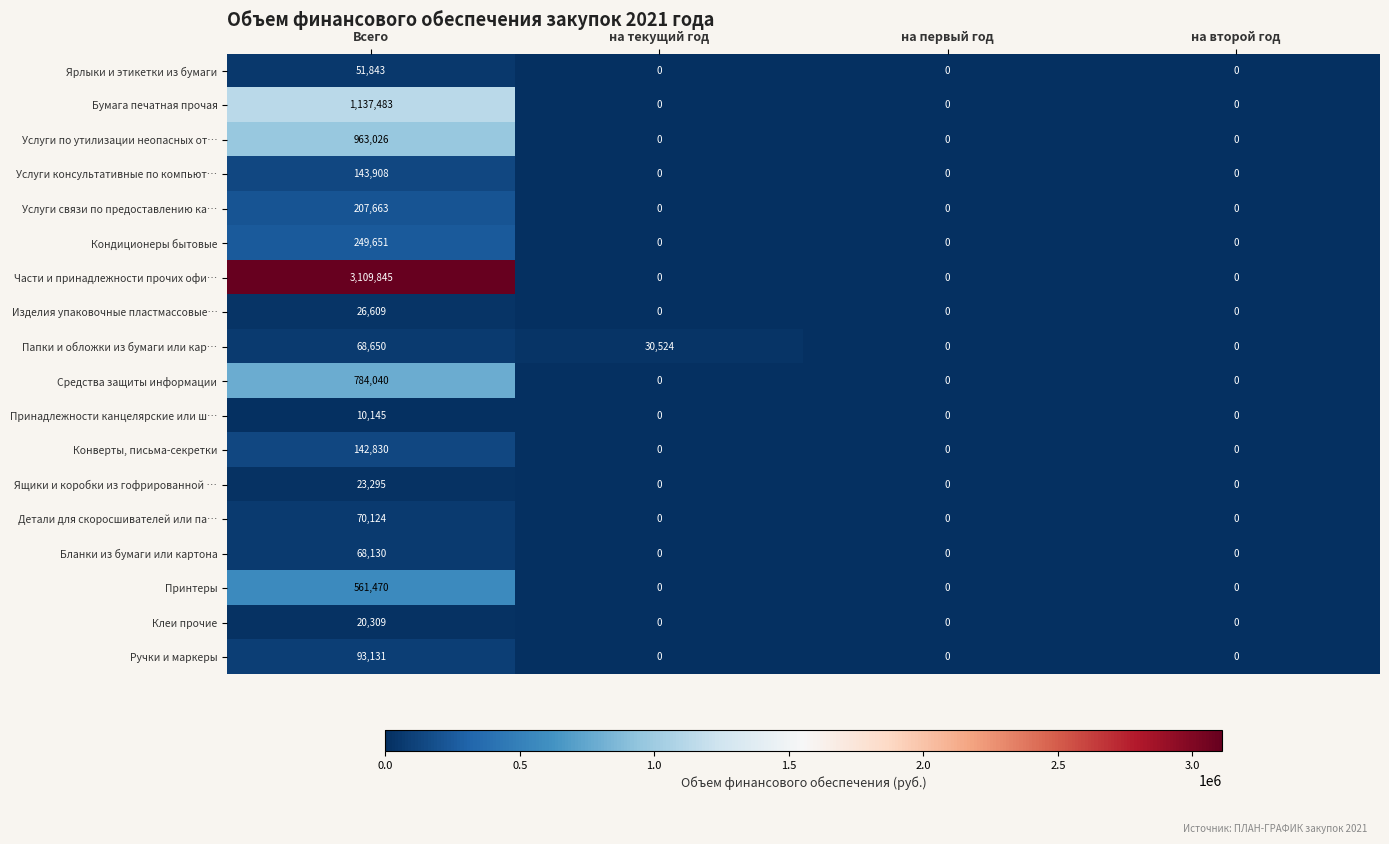

What is the approximate value of Средства защиты информации at Всего, to the nearest 50?

784050